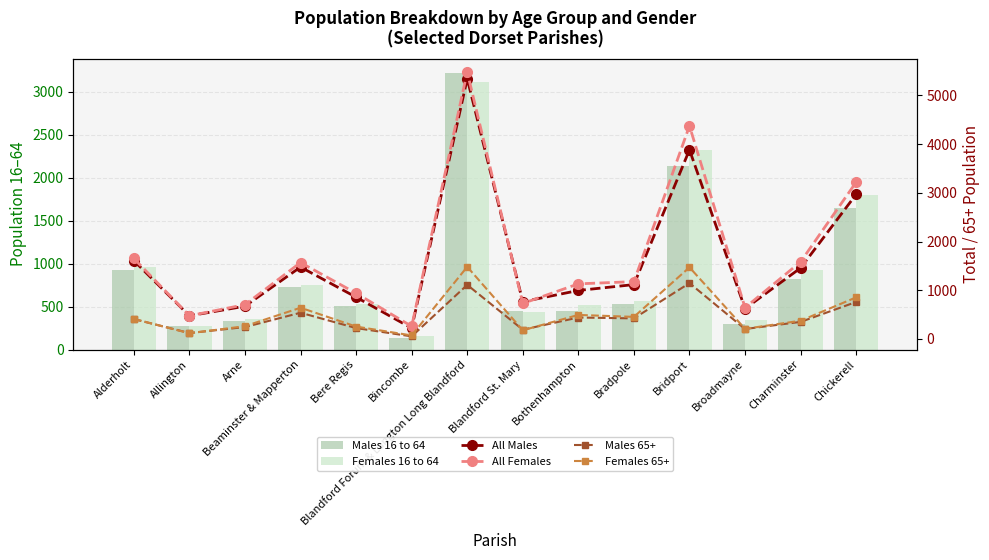

At how many categories does at least one series exceed 2600?

3